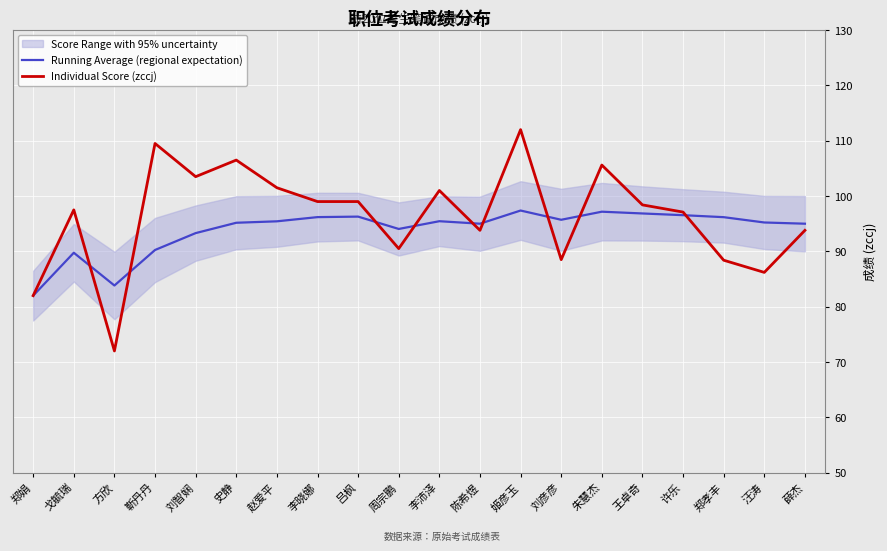

What is the highest value of the Individual Score (zccj) series?

112.0